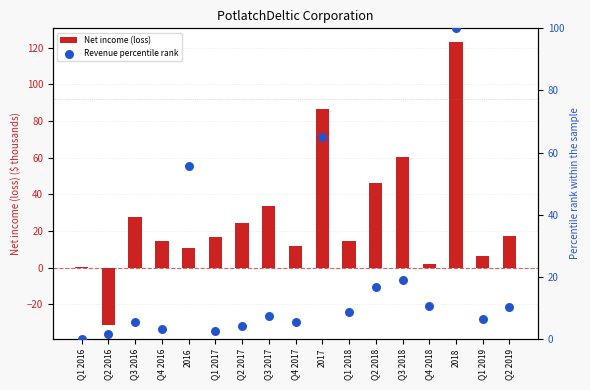

Is the value of Net income (loss) ($K thousands) at Q1 2018 greater than the value of Revenue percentile rank at Q1 2016?

Yes